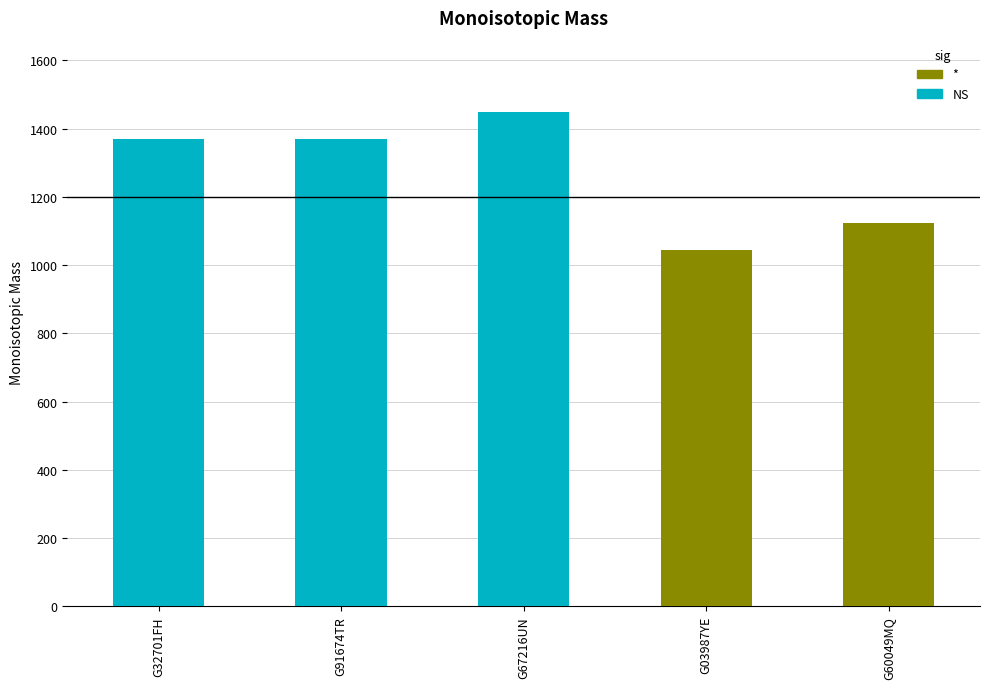

What is the label of the 4th bar from the right?

G91674TR